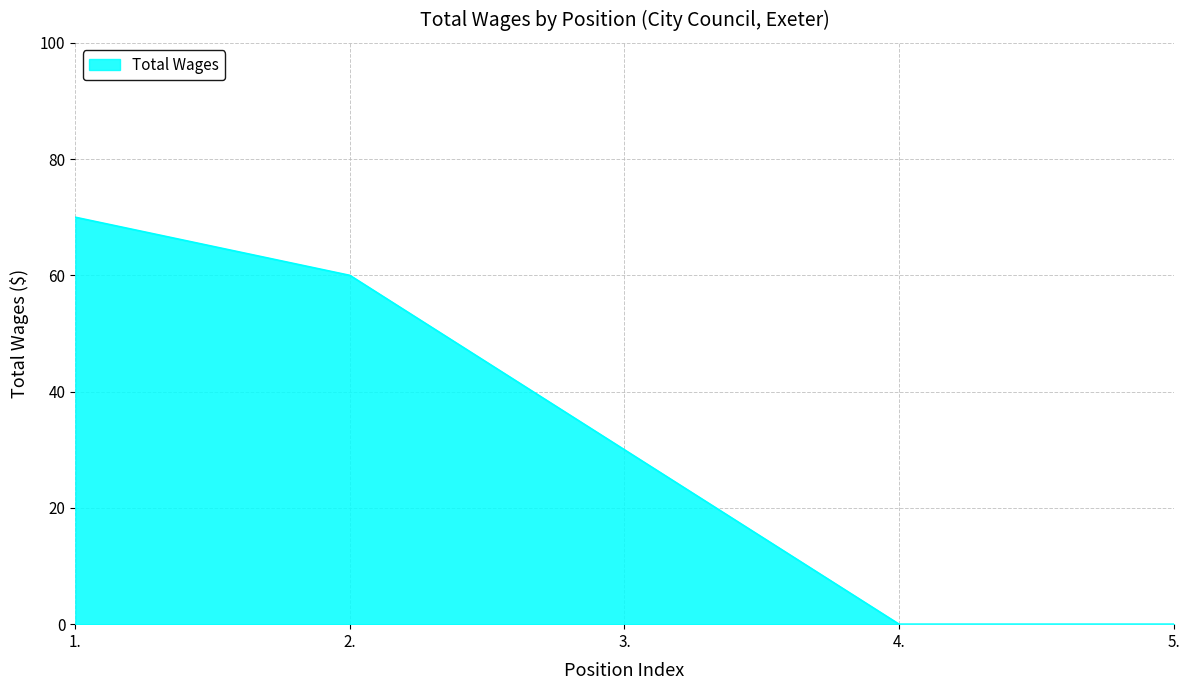

True or false: there are more than 0 points higher than both neighbors.

False